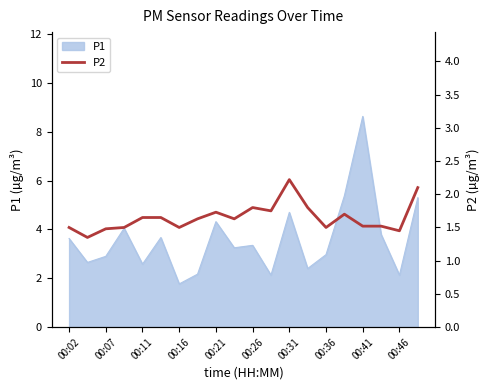

At which label does P1 reach its peak?

00:41